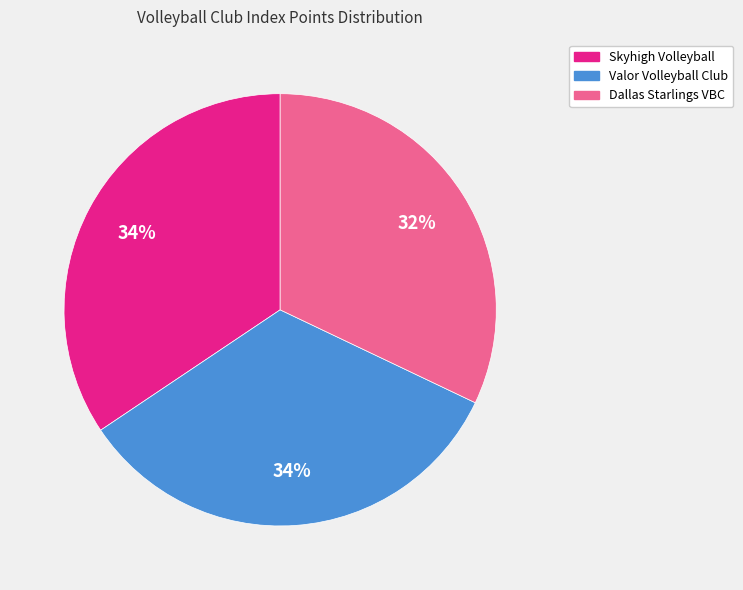

Which has a higher value, Skyhigh Volleyball or Dallas Starlings VBC?

Skyhigh Volleyball